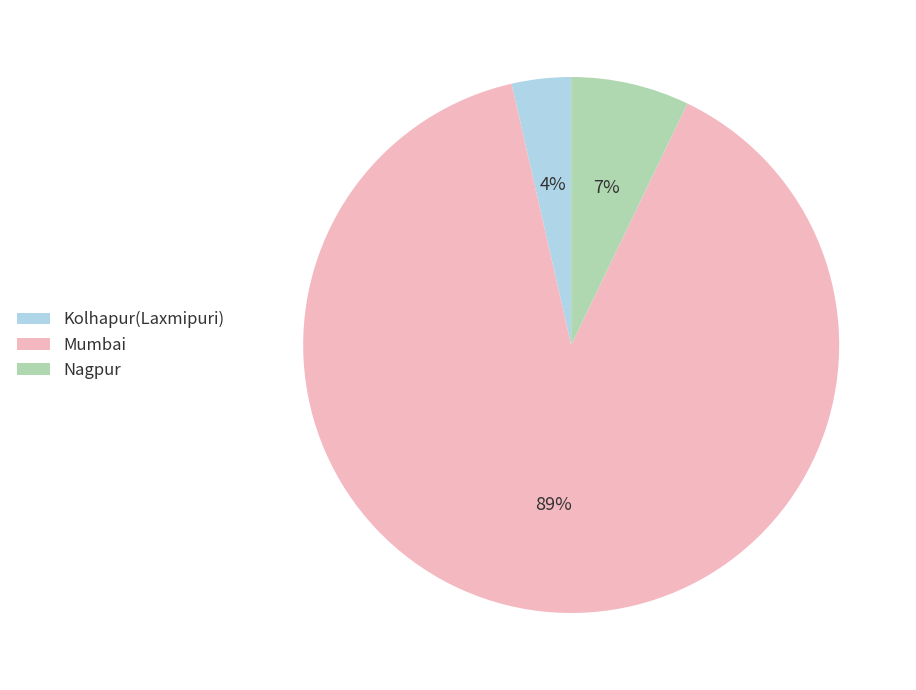

How many slices are in this pie chart?

3